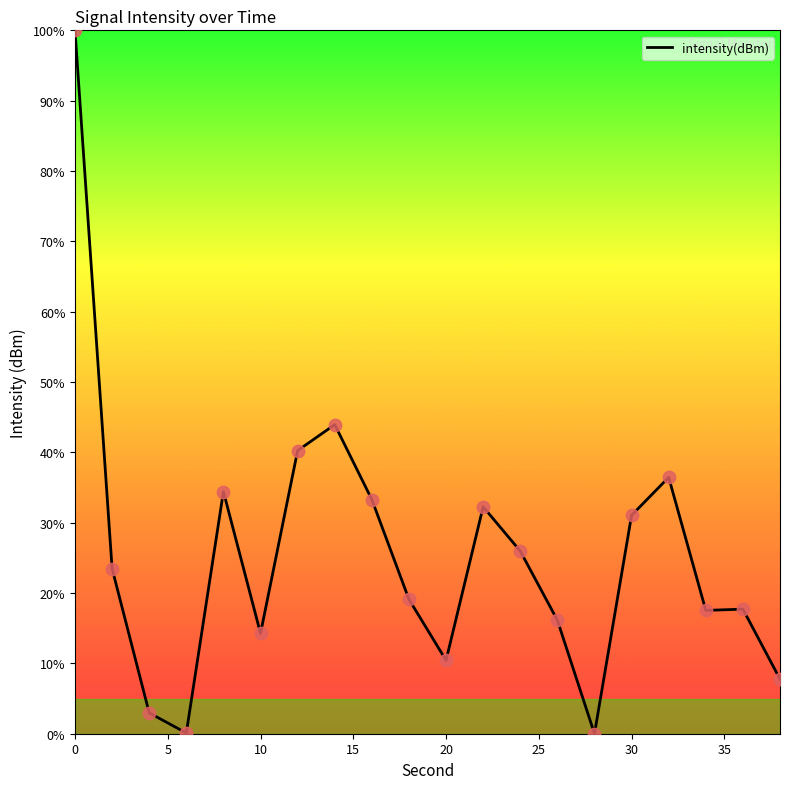

What is the difference between the maximum and minimum values?

100.0